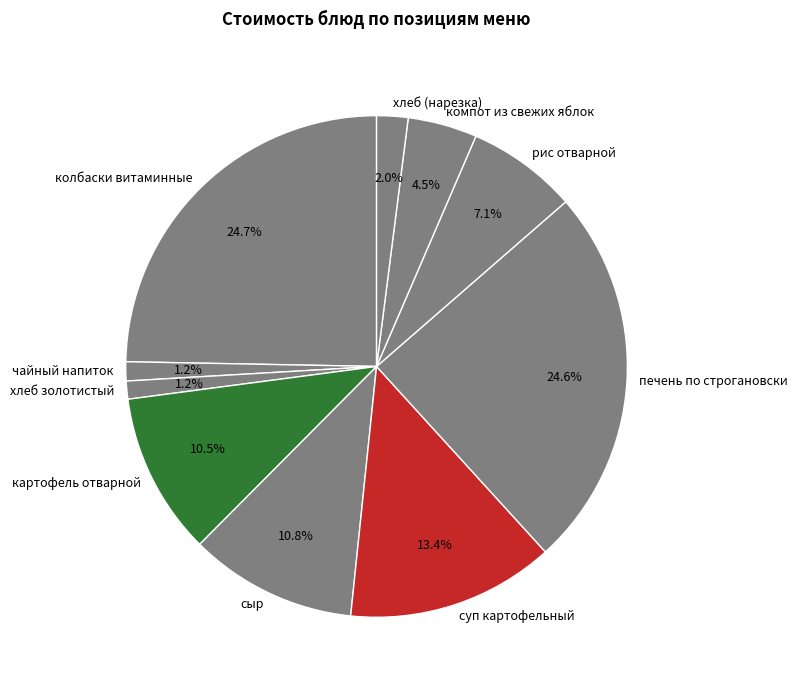

Does any single category account for the majority?

No